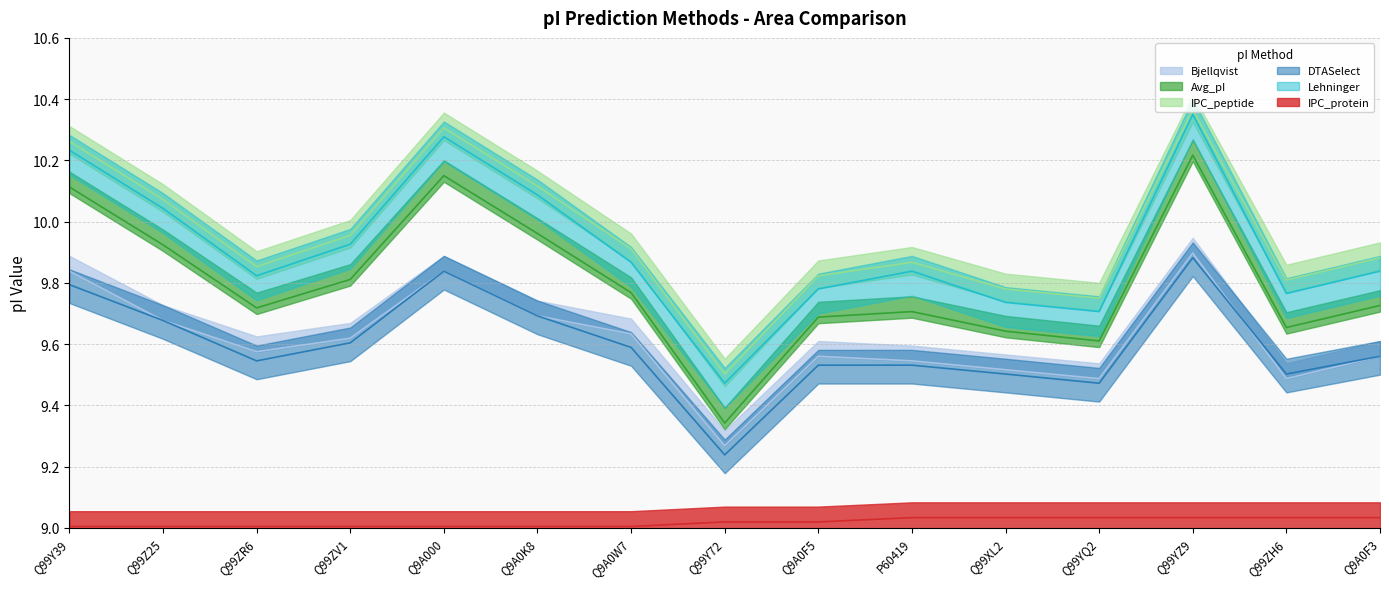

What is the lowest value of the IPC_peptide series?

9.5